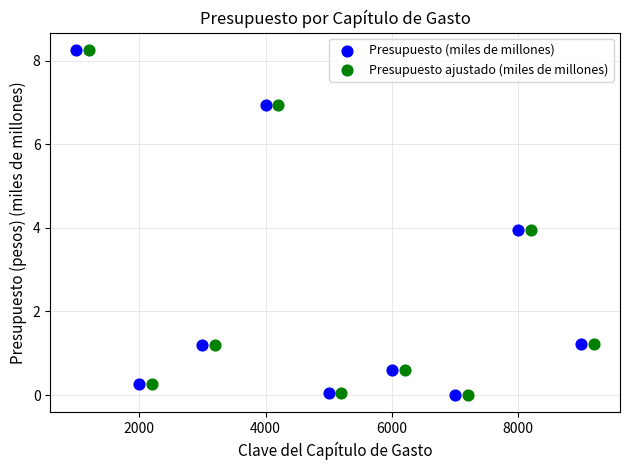

What are all the series names shown in the legend?

Presupuesto (miles de millones), Presupuesto ajustado (miles de millones)